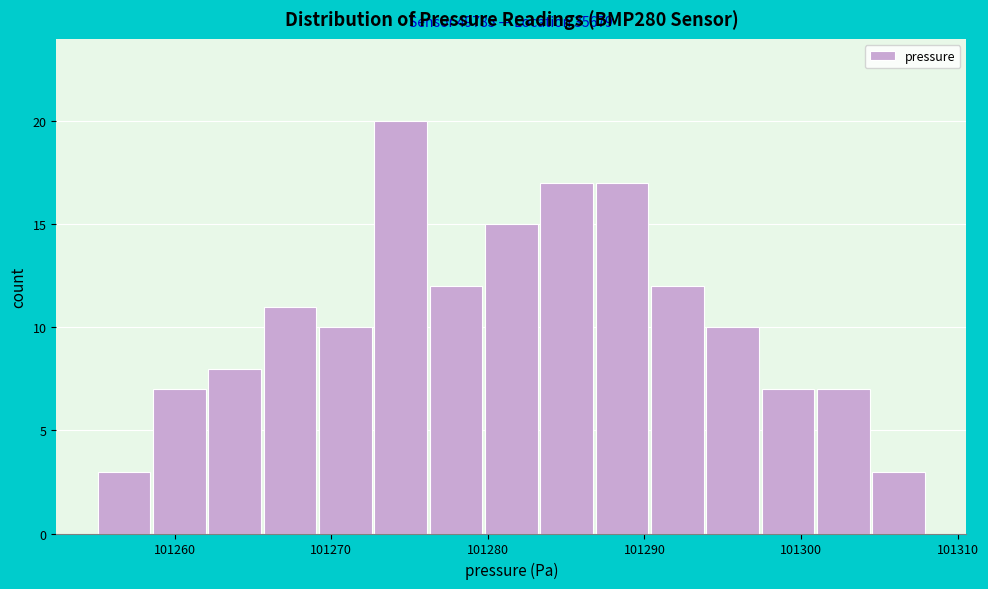

Around what value on the x-axis is the tallest bar? Give the approximate position of its centre, as read against the axis.

101274